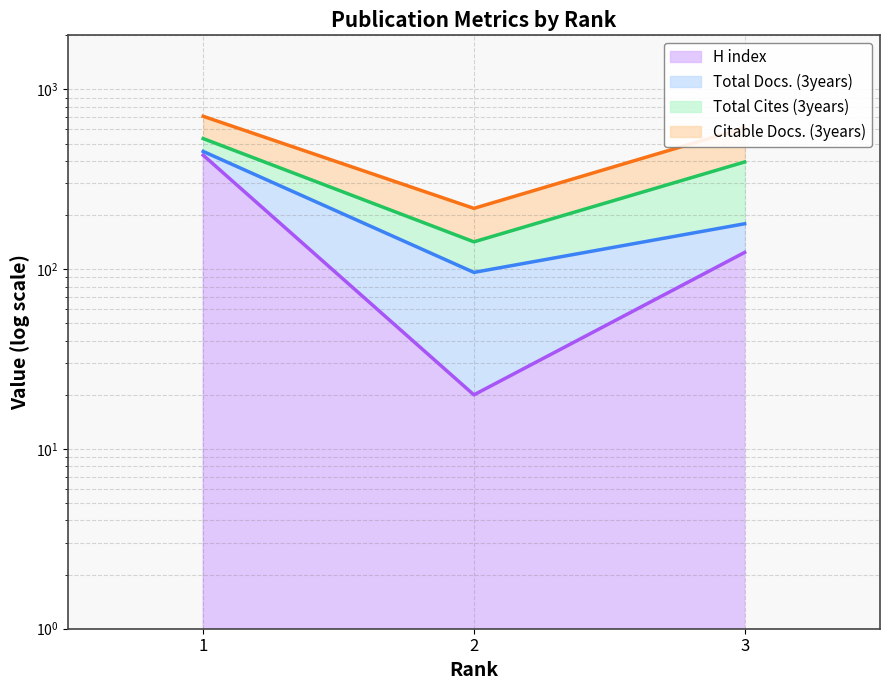

How many data points does each series have?

3